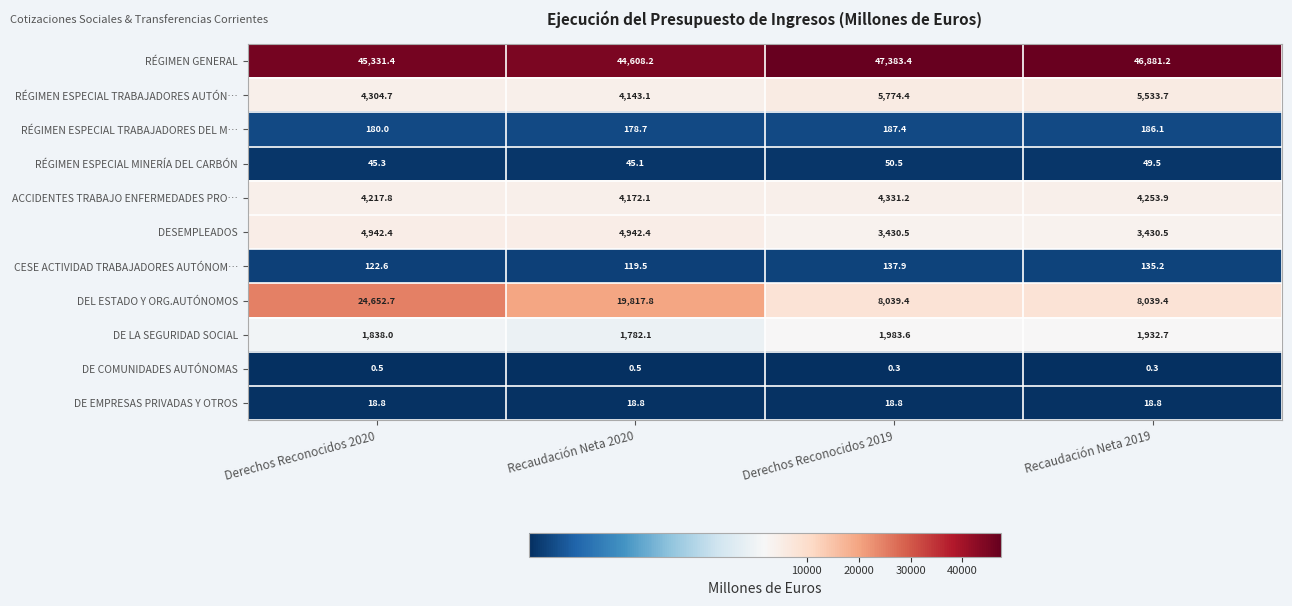

What is the difference between the second highest and second lowest values in the DEL ESTADO Y ORG.AUTÓNOMOS series?

11778.4